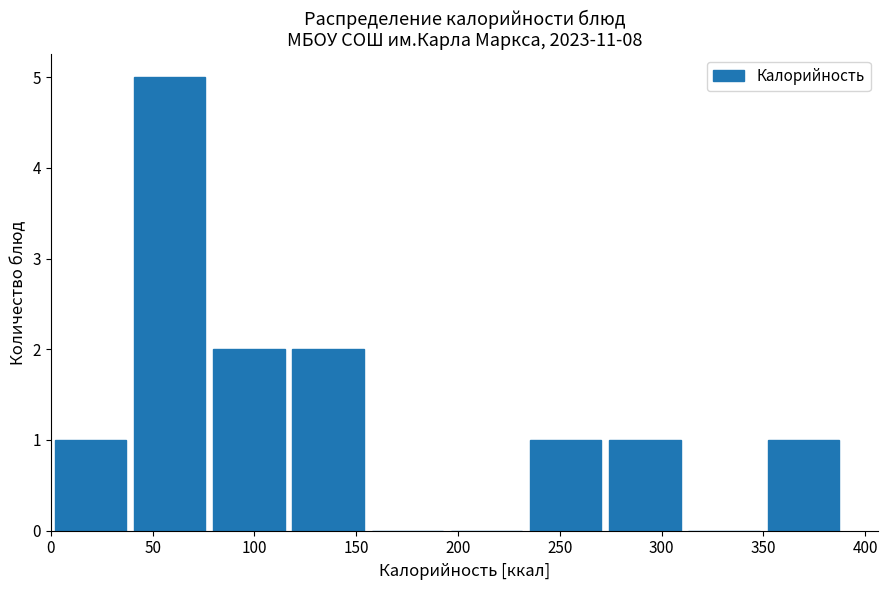

Reading left to right, list every bar in this chart as the range it spans on the x-axis followed by its height. Neither the bar edges nor the heights are printed on the chart, so give them approximately, as read against the axes.

0 to 40: 1
40 to 80: 5
80 to 120: 2
120 to 160: 2
160 to 195: 0
195 to 235: 0
235 to 275: 1
275 to 315: 1
315 to 350: 0
350 to 390: 1